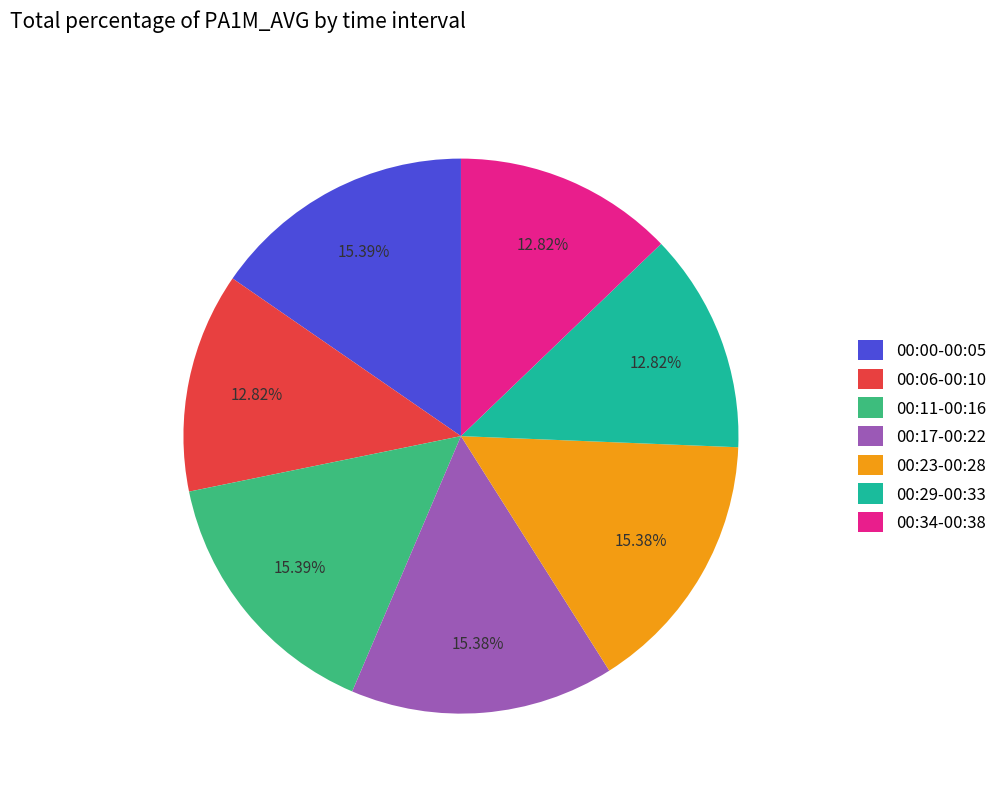

Count the number of slices in the pie.

7